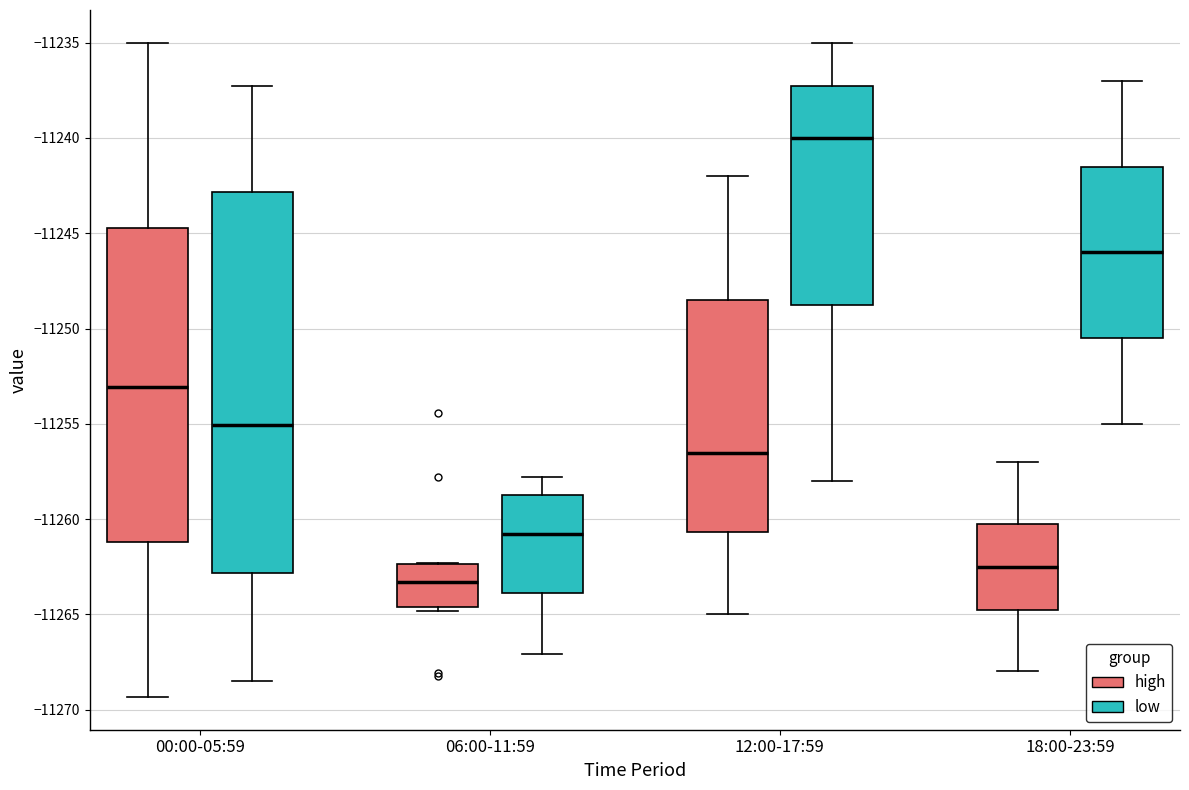

Reading left to right, read every box against the y-axis: the position of its median line, the range the box covers, and the ends of its whiskers. The values are not printed on the chart, so give them approximately, as read against the axis.

00:00-05:59 (high): median -11253.0, box -11261.0 to -11244.5, whiskers -11269.5 to -11235.0
00:00-05:59 (low): median -11255.0, box -11263.0 to -11243.0, whiskers -11268.5 to -11237.5
06:00-11:59 (high): median -11263.5, box -11264.5 to -11262.5, whiskers -11265.0 to -11262.5
06:00-11:59 (low): median -11261.0, box -11264.0 to -11258.5, whiskers -11267.0 to -11258.0
12:00-17:59 (high): median -11256.5, box -11260.5 to -11248.5, whiskers -11265.0 to -11242.0
12:00-17:59 (low): median -11240.0, box -11248.5 to -11237.0, whiskers -11258.0 to -11235.0
18:00-23:59 (high): median -11262.5, box -11264.5 to -11260.0, whiskers -11268.0 to -11257.0
18:00-23:59 (low): median -11246.0, box -11250.5 to -11241.5, whiskers -11255.0 to -11237.0